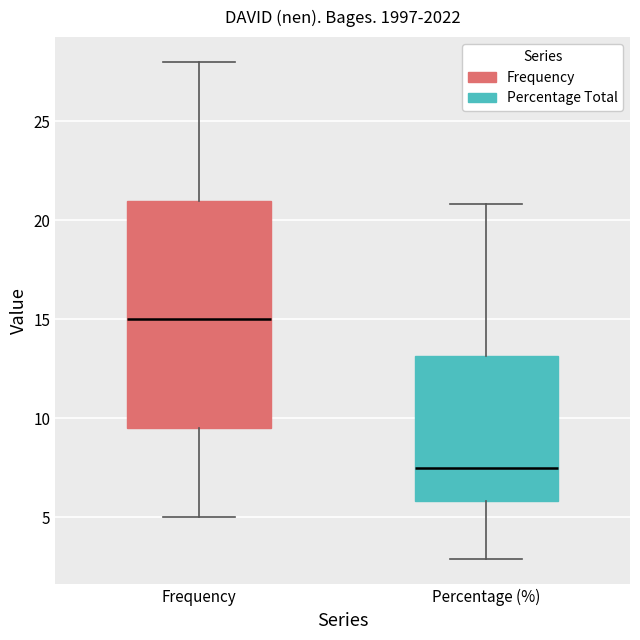

Reading left to right, transcribe this box plot: for each box, give where its median line is, the range the box spans, and where its two whiskers end, as read against the y-axis. The values are not printed on the chart, so give them approximately, as read against the axis.

Frequency: median 15.0, box 9.5 to 21.0, whiskers 5.0 to 28.0
Percentage (%): median 7.5, box 6.0 to 13.0, whiskers 3.0 to 21.0